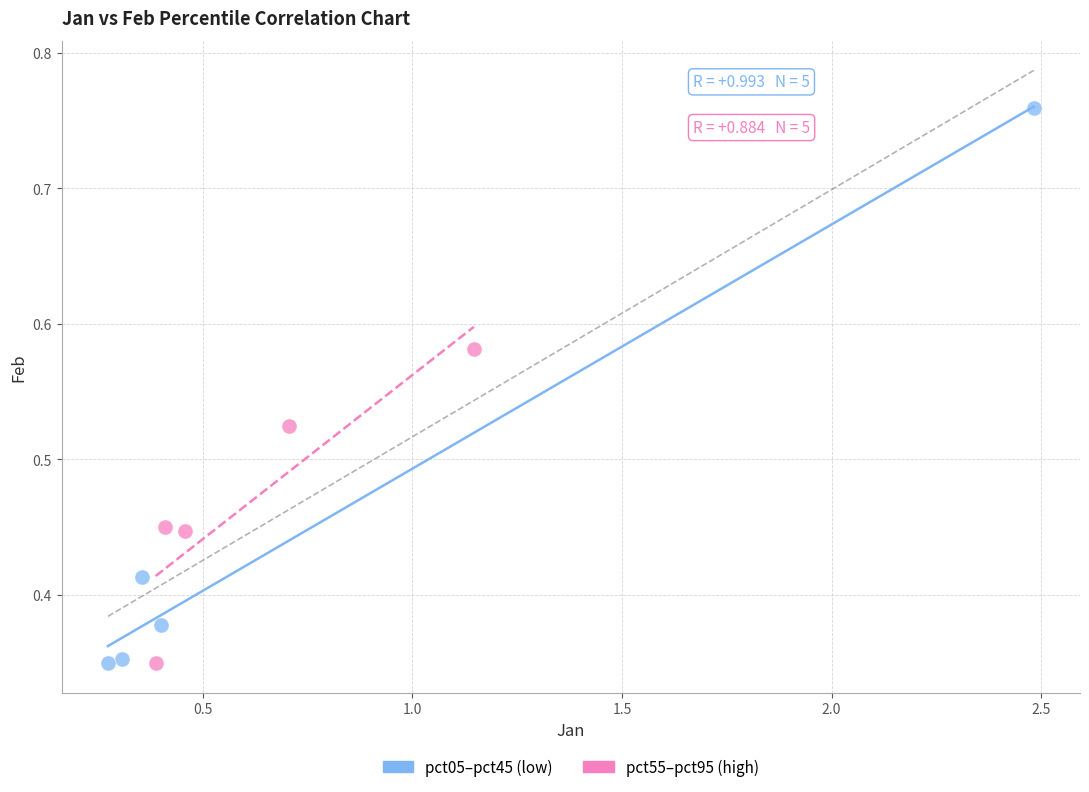

Which series reaches the maximum Y coordinate?

pct05–pct45 (low)